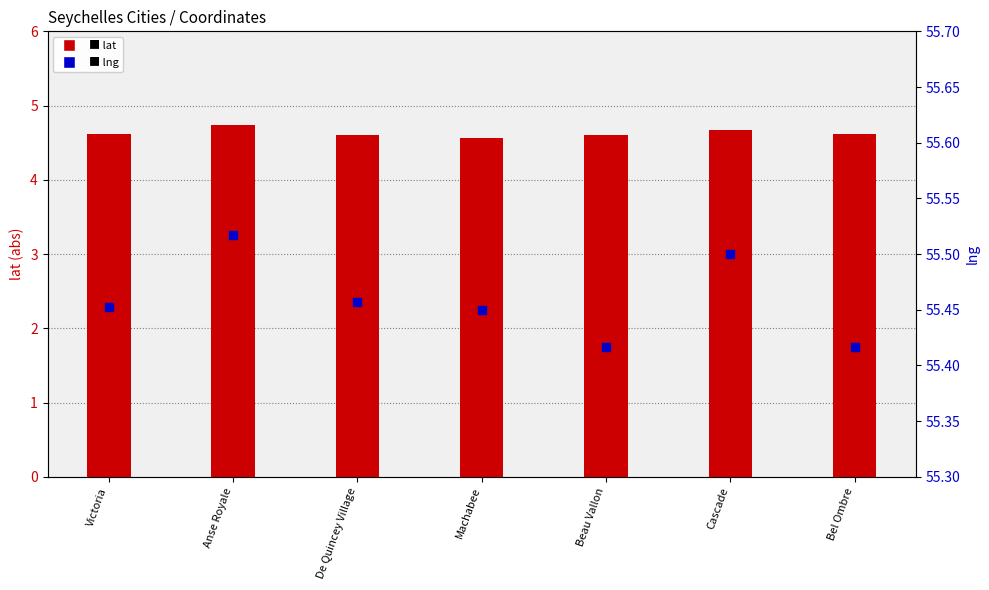

Which series has the largest total across all categories?

lng